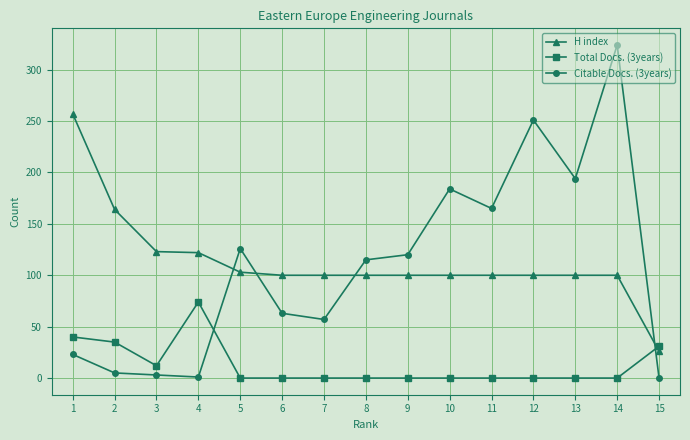

What is the average value of the H index series?

113